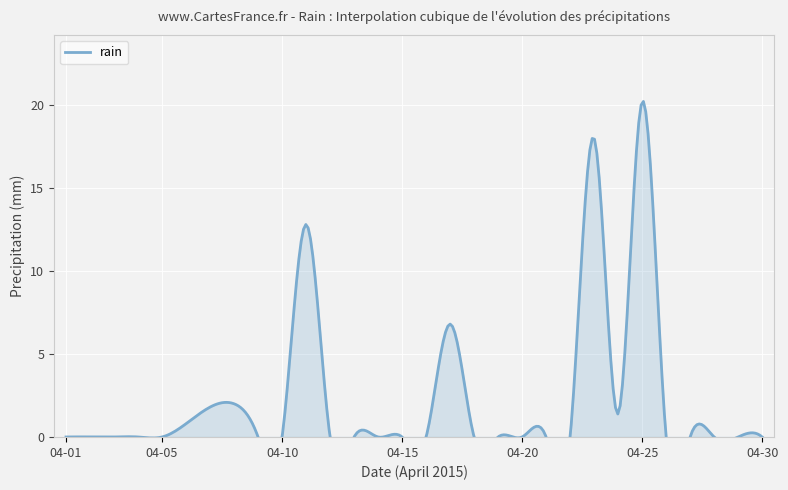

Reading left to right, list all the values displayed in this chart.

2015-04-01=0.0	2015-04-02=0.0	2015-04-03=0.0	2015-04-04=0.0	2015-04-05=0.0	2015-04-06=0.8	2015-04-07=1.8	2015-04-08=2.0	2015-04-09=0.0	2015-04-10=0.0	2015-04-11=12.8	2015-04-12=0.0	2015-04-13=0.0	2015-04-14=0.0	2015-04-15=0.0	2015-04-16=0.0	2015-04-17=6.8	2015-04-18=0.0	2015-04-19=0.0	2015-04-20=0.0	2015-04-21=0.0	2015-04-22=0.0	2015-04-23=18.0	2015-04-24=1.4	2015-04-25=20.2	2015-04-26=0.0	2015-04-27=0.0	2015-04-28=0.0	2015-04-29=0.0	2015-04-30=0.0